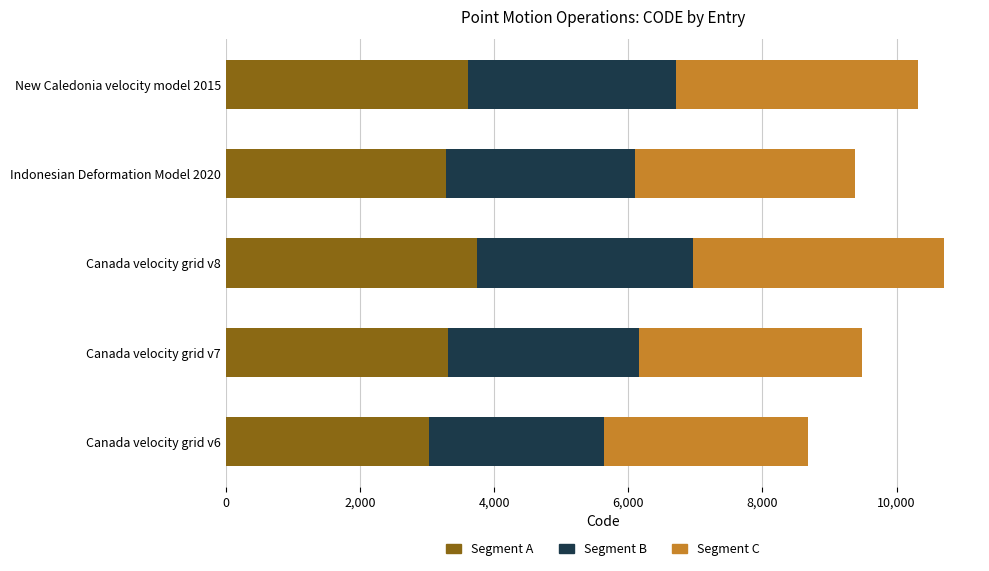

True or false: Segment A has a value of 1170.3 at Indonesian Deformation Model 2020.

False